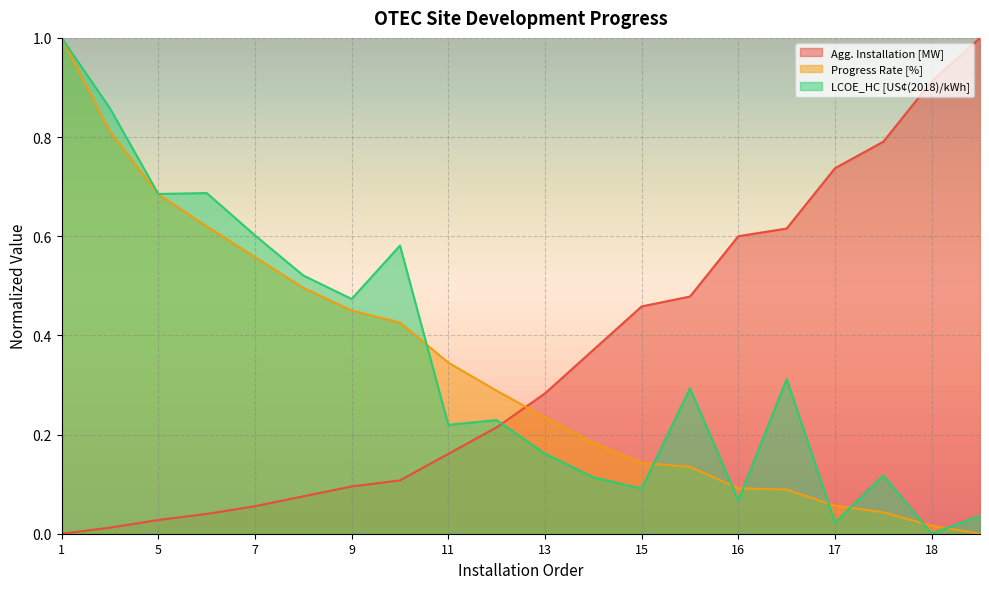

How many data points in Progress Rate [%] are above 0?

19